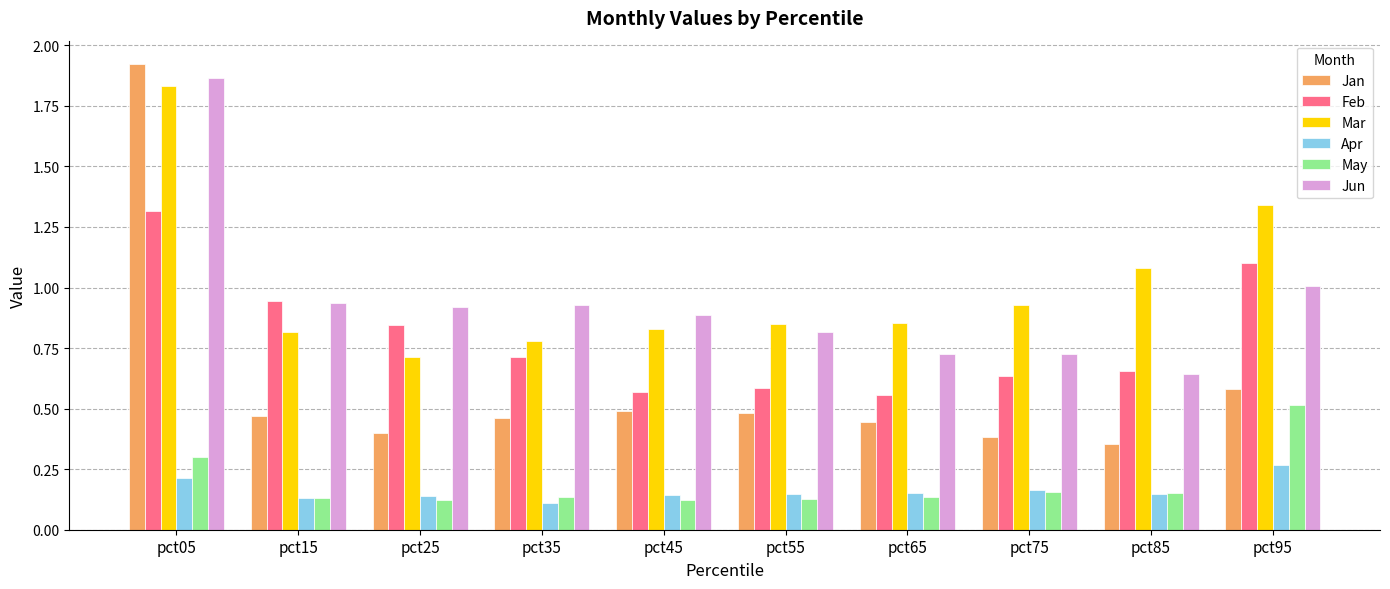

Between pct05 and pct25, which series saw the biggest shift?

Jan